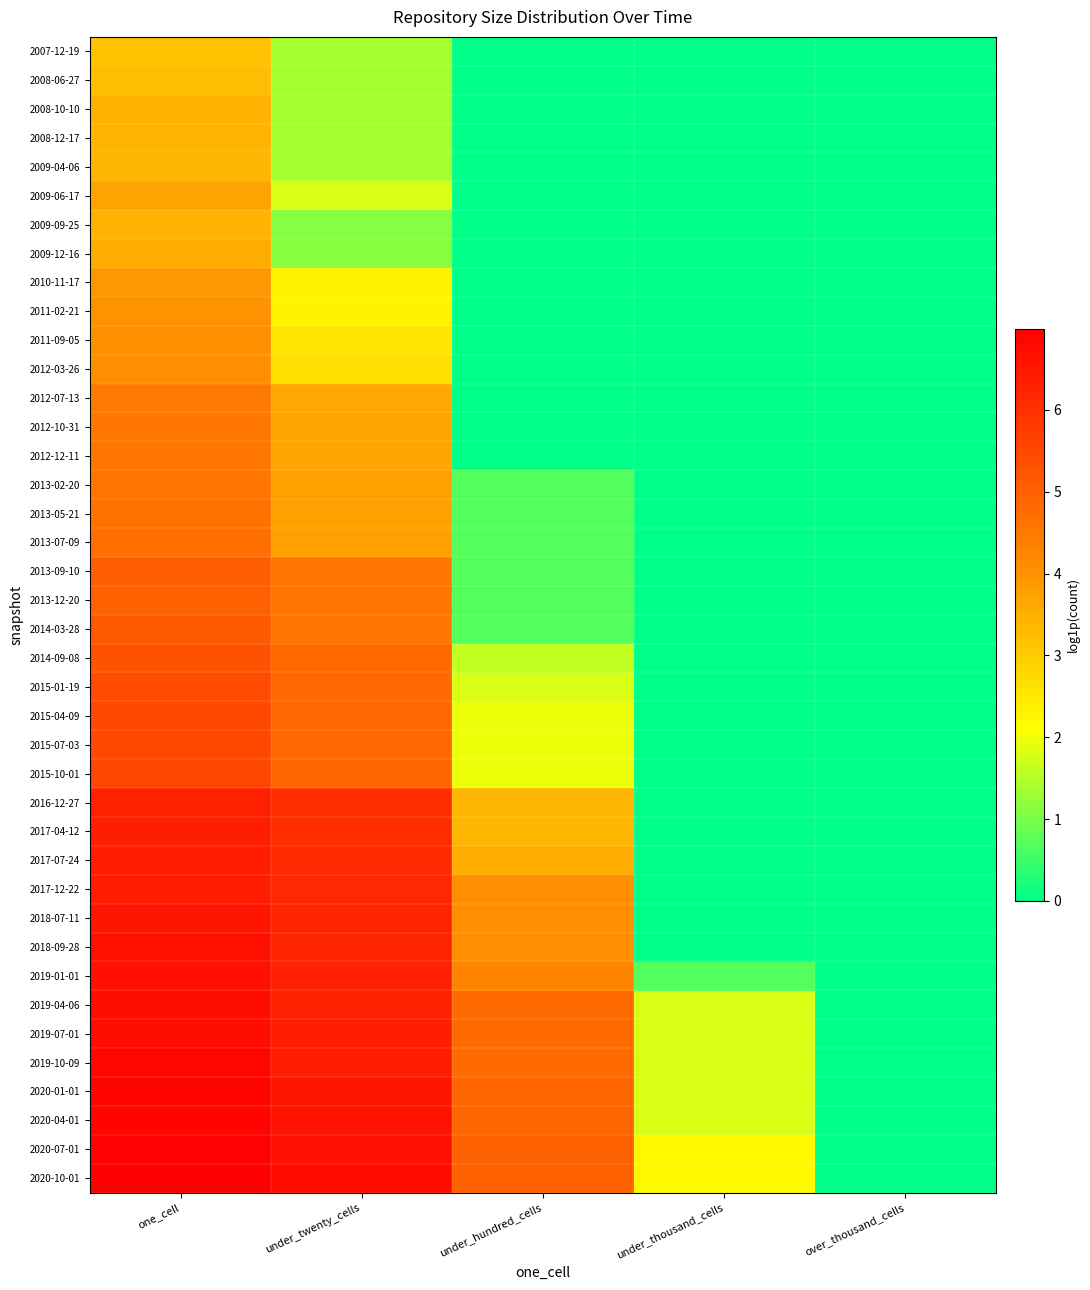

Count the number of data series in this chart.

40